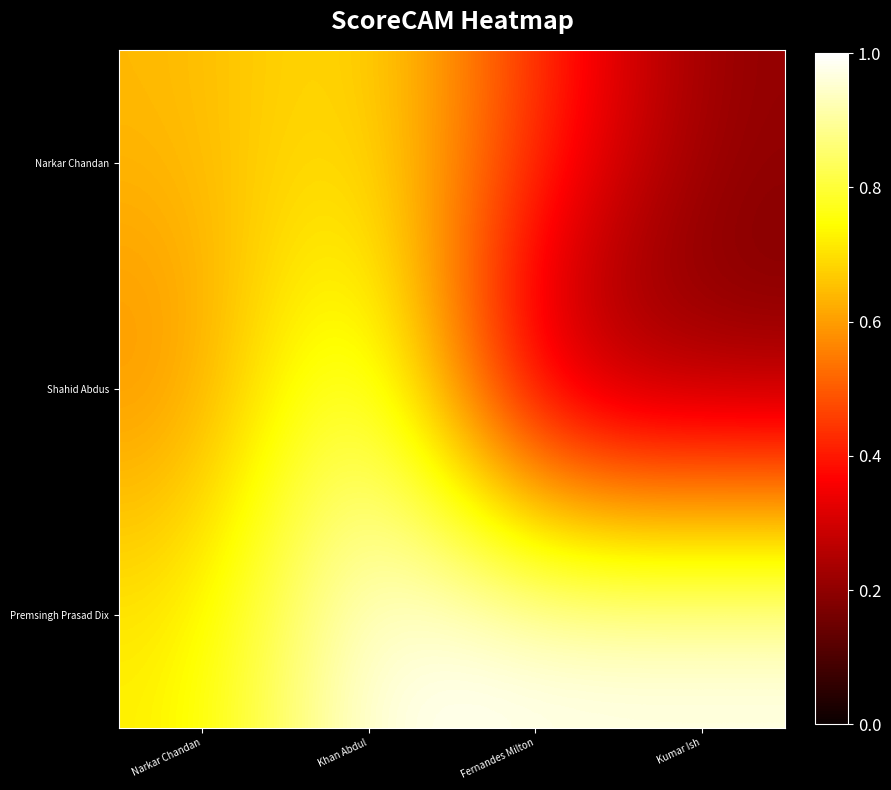

Reading left to right, list all the values displayed in this chart.

Narkar Chandan: Narkar Chandan=0.6	Khan Abdul=0.7	Fernandes Milton=0.4	Kumar Ish=0.2
Shahid Abdus: Narkar Chandan=0.6	Khan Abdul=0.9	Fernandes Milton=0.2	Kumar Ish=0.2
Premsingh Prasad Dix: Narkar Chandan=0.7	Khan Abdul=1.0	Fernandes Milton=1.0	Kumar Ish=1.0